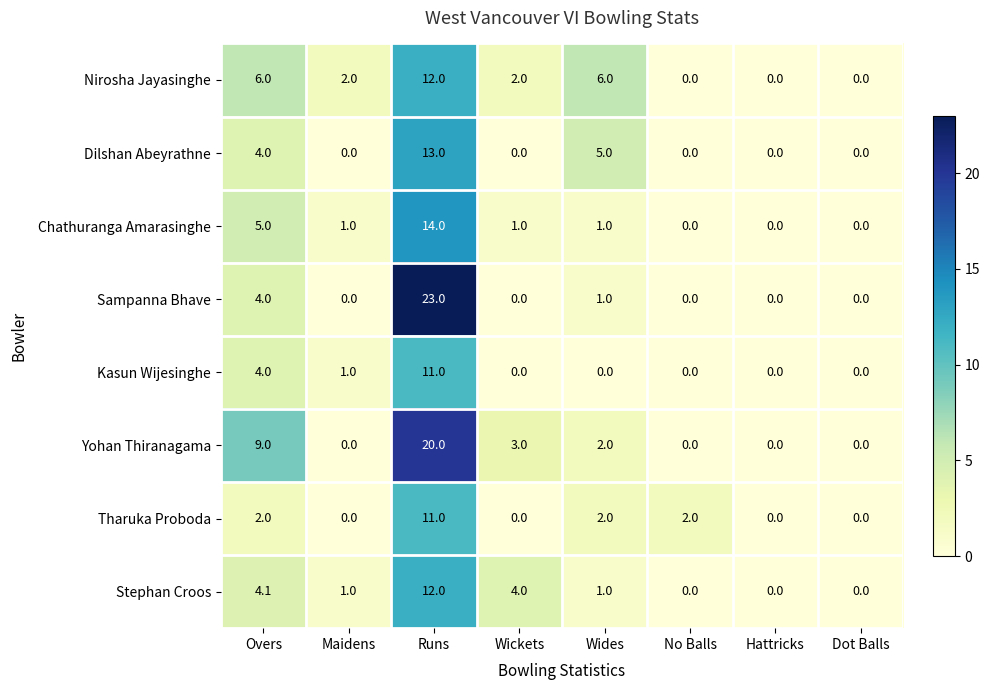

Between Runs and Hattricks, which series saw the biggest shift?

Sampanna Bhave